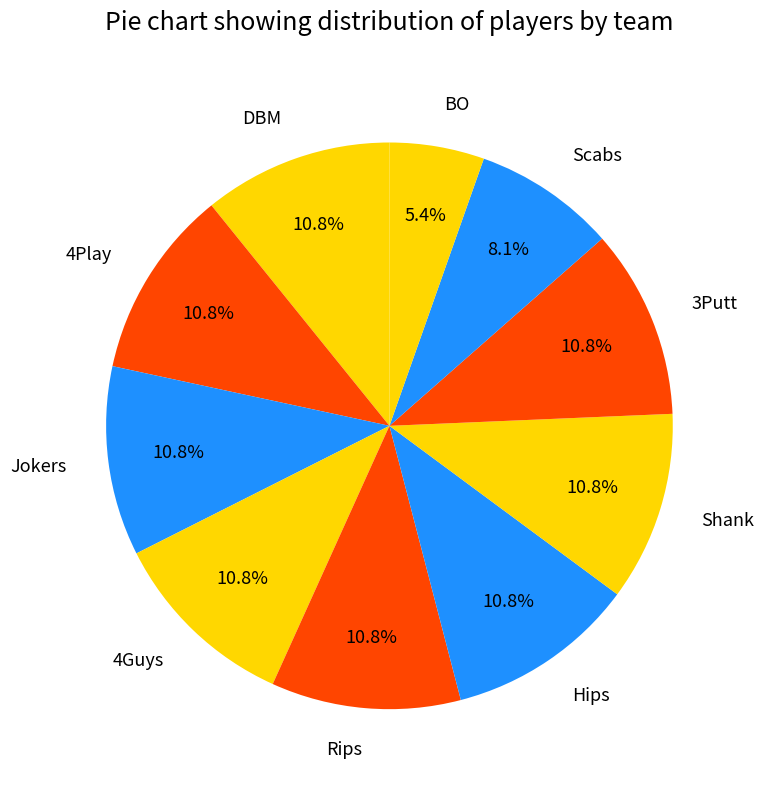

To the nearest percent, what is the difference between the largest and smallest slice percentages?

5%